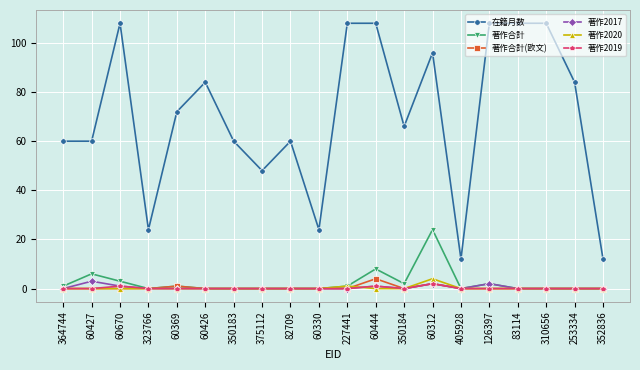

The 在籍月数 series shows 108 at 227441. True or false?

True